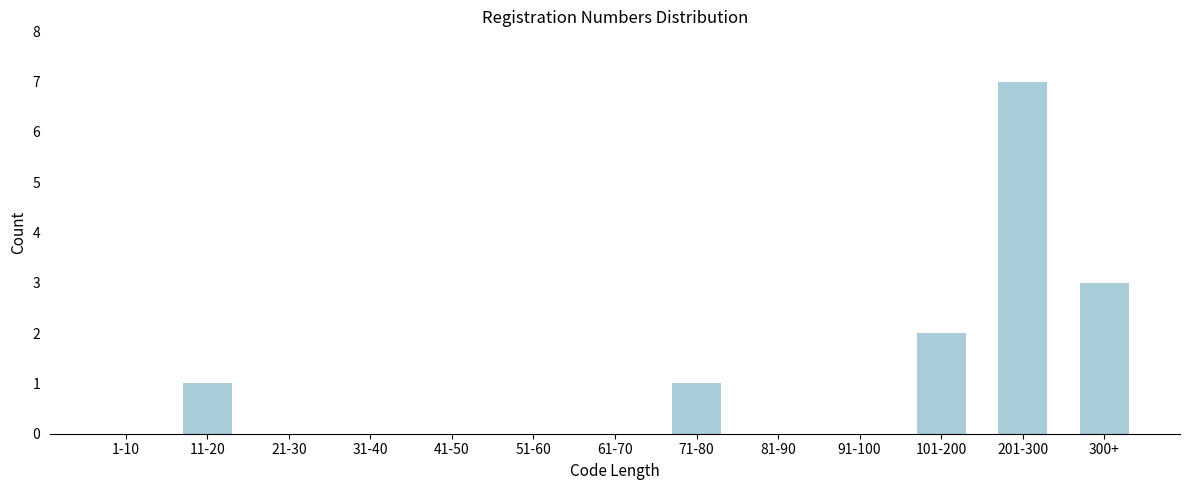

Reading left to right, transcribe all the data shown in this chart.

1-10=0	11-20=1	21-30=0	31-40=0	41-50=0	51-60=0	61-70=0	71-80=1	81-90=0	91-100=0	101-200=2	201-300=7	300+=3